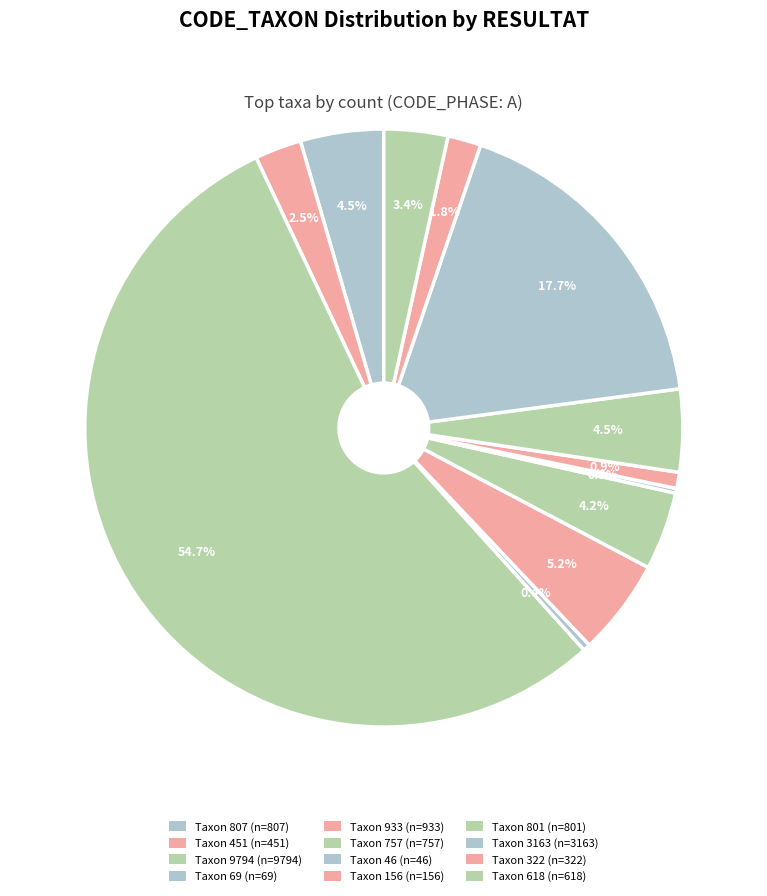

Which category has the smallest portion of the pie?

46